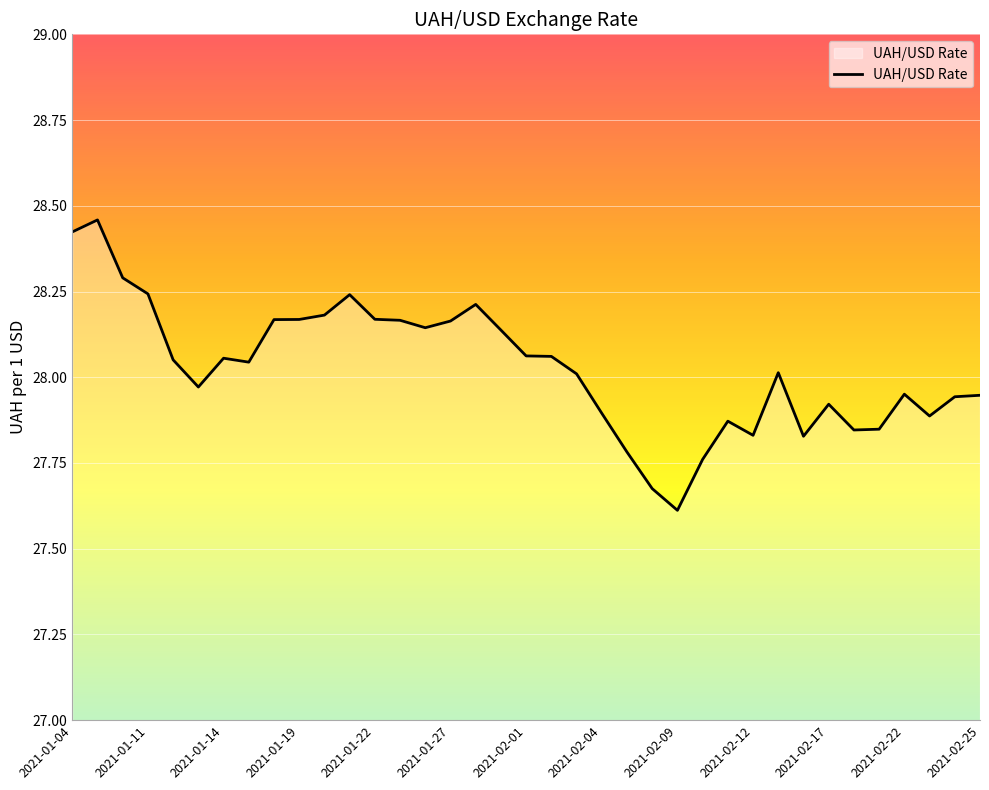

What is the difference between the maximum and minimum values?

0.8